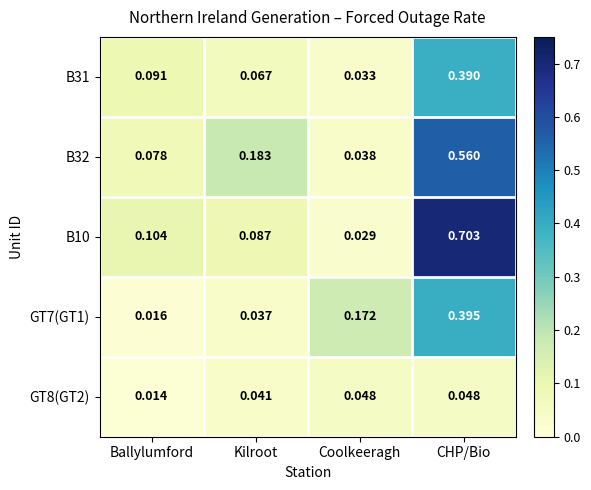

Between Coolkeeragh and CHP/Bio, which series saw the biggest shift?

B10